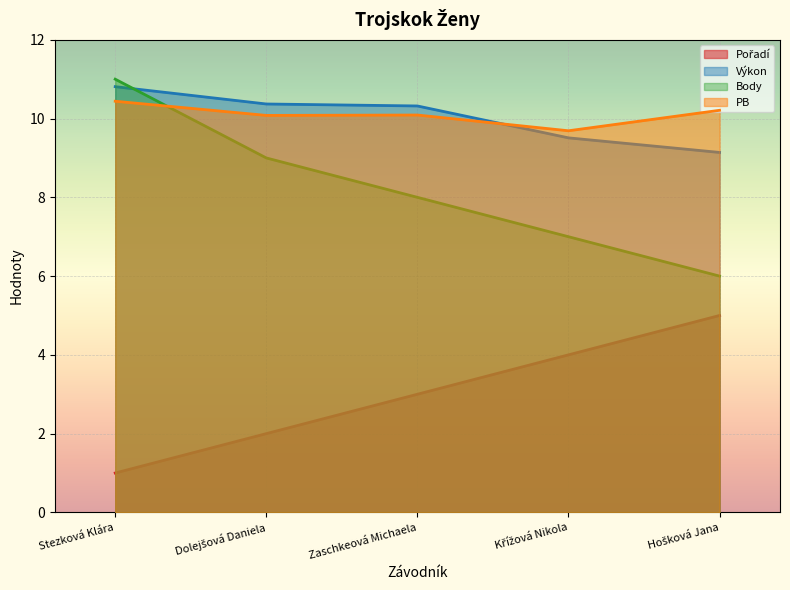

Reading left to right, list all the values displayed in this chart.

Pořadí: 1.0	2.0	3.0	4.0	5.0
Výkon: 10.8	10.4	10.3	9.5	9.1
Body: 11.0	9.0	8.0	7.0	6.0
PB: 10.4	10.1	10.1	9.7	10.2